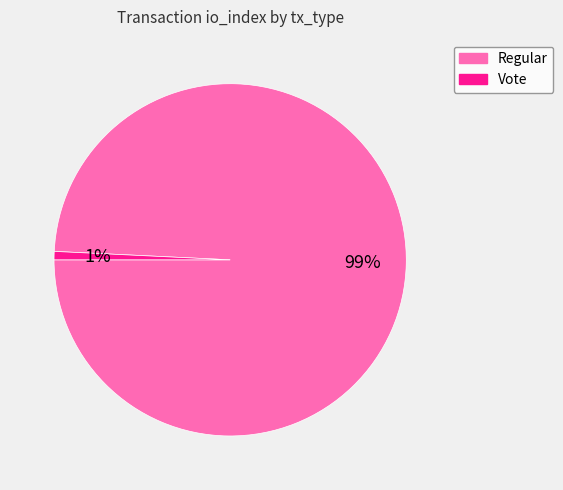

Do Vote and Regular together represent more than half of the pie?

Yes